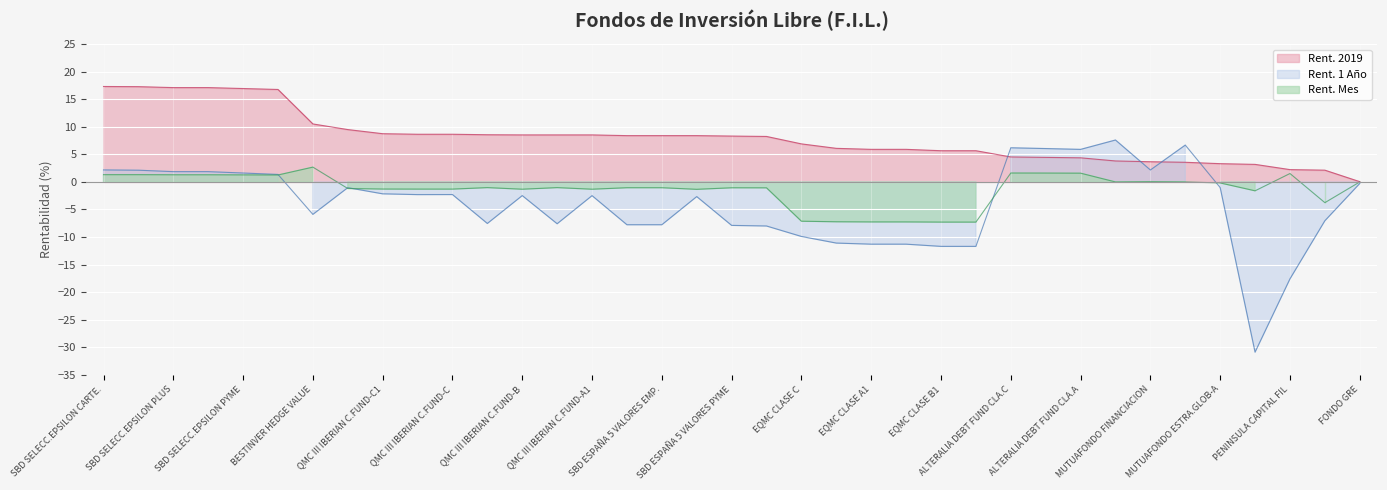

What is the approximate value of Rent. 1Y at QMC III IBERIAN C.FUND-C1?

-2.2